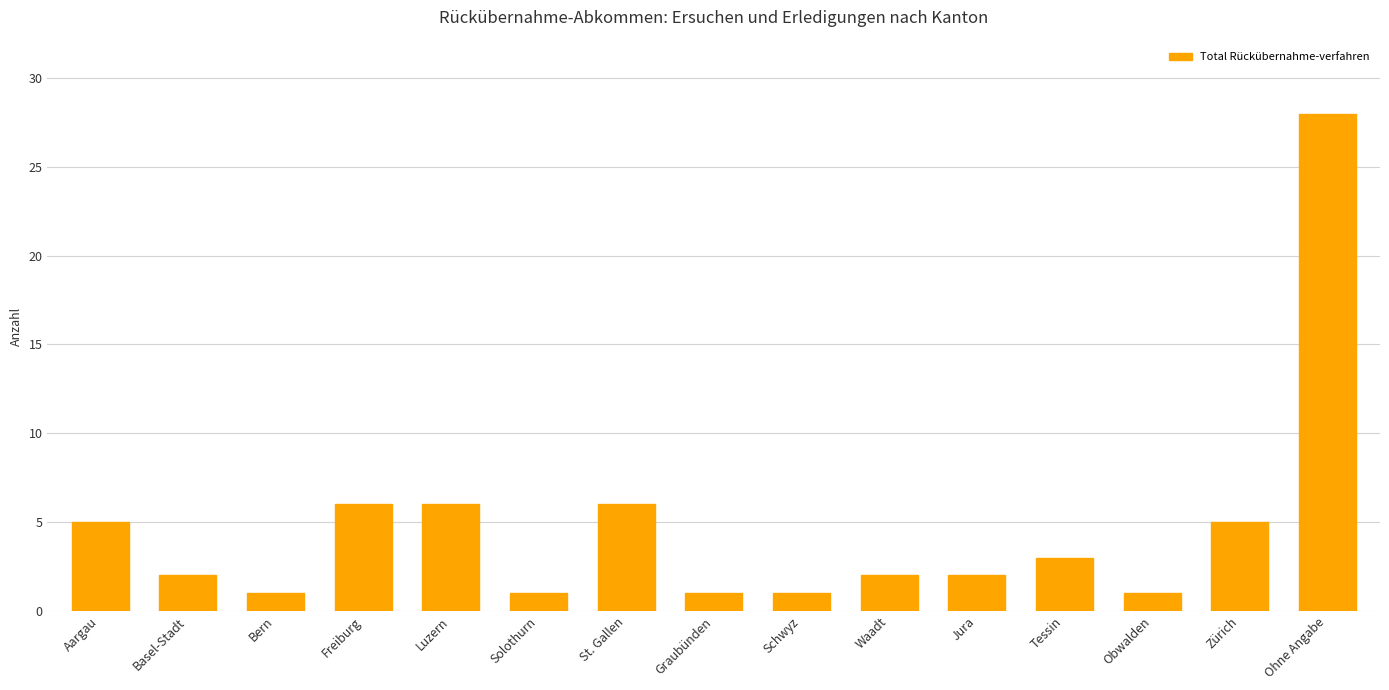

What is the minimum value shown in the chart?

1